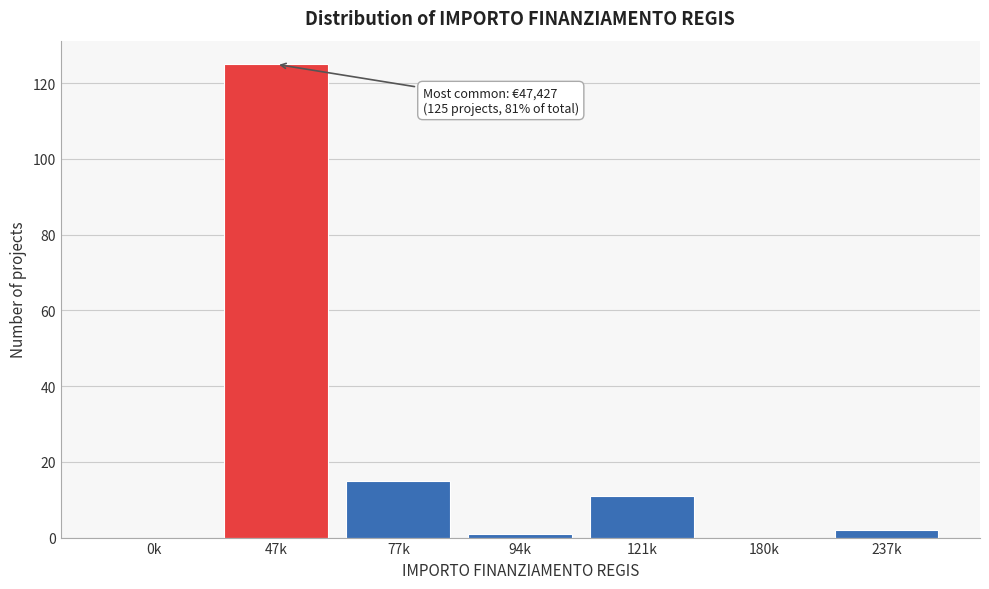

Reading left to right, extract all data points from this chart.

0k=0	47k=125	77k=15	94k=1	121k=11	180k=0	237k=2